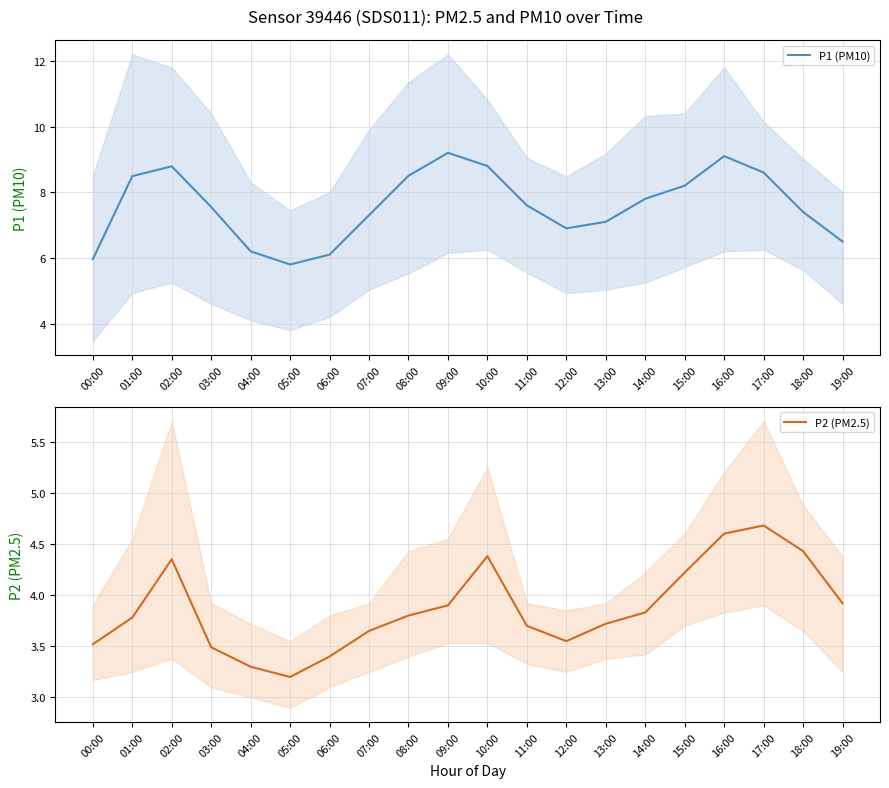

What is the label of the 16th point from the right?

04:00